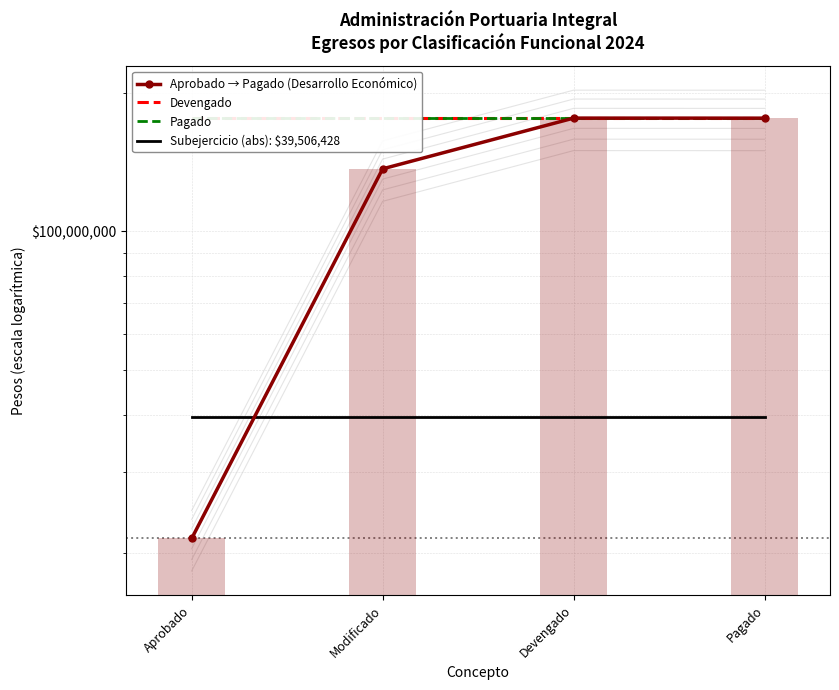

What is the average value of the Devengado series?

176282446